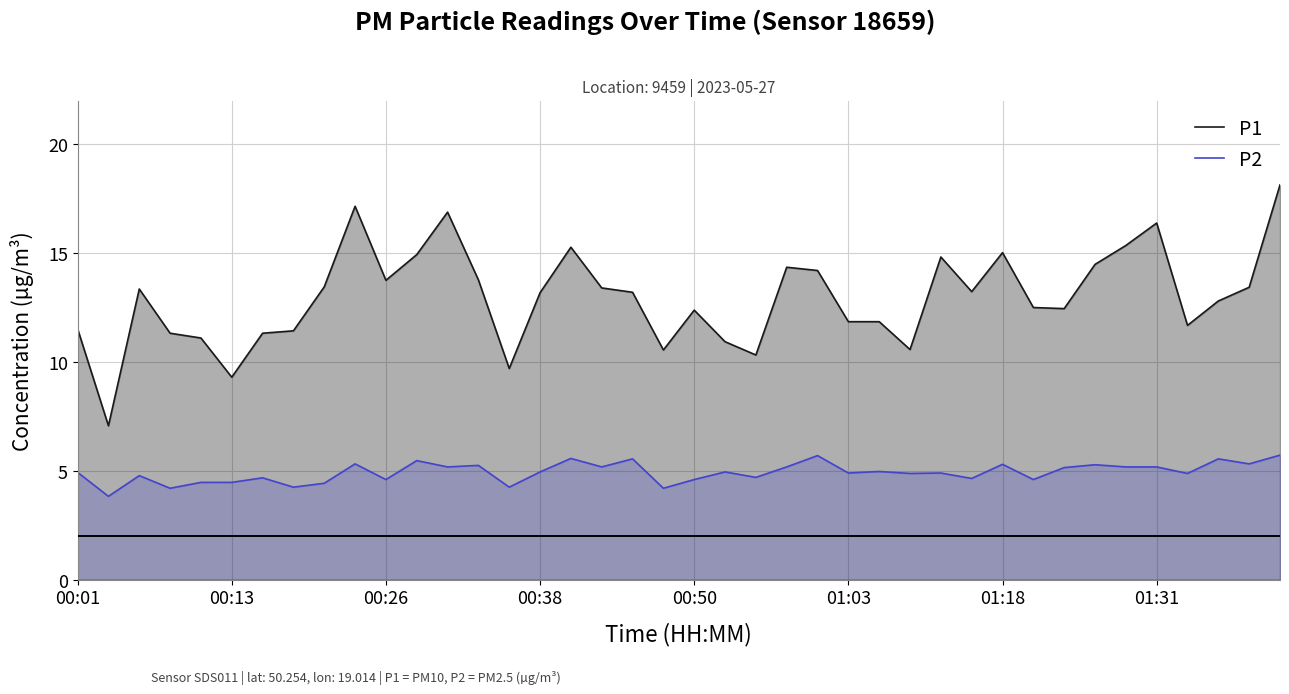

What are all the series names shown in the legend?

P1, P2